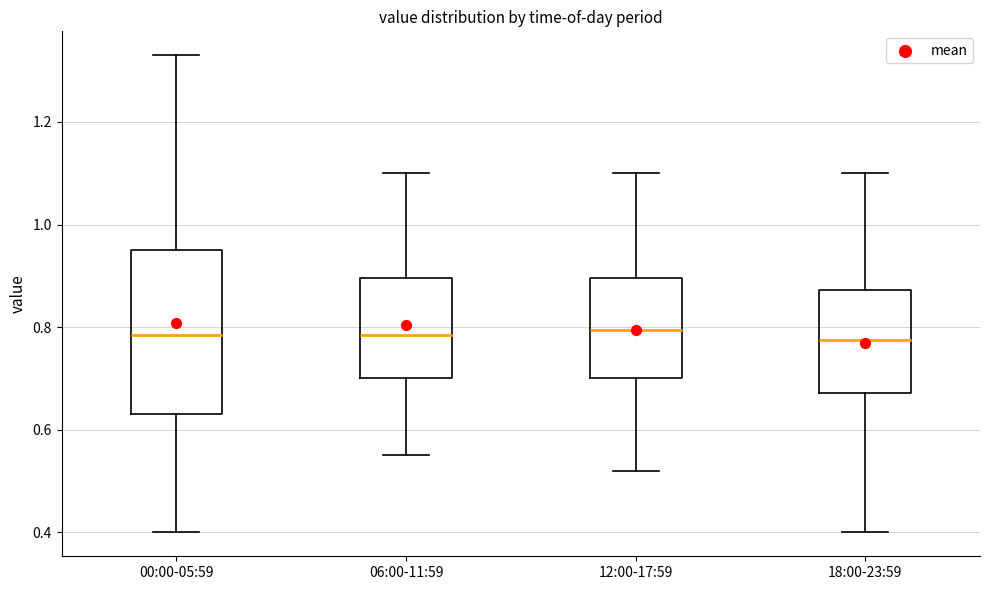

Where does the upper whisker of the box for 00:00-05:59 end on the y-axis? The values are not printed on the chart, so give them approximately, as read against the axis.

1.34